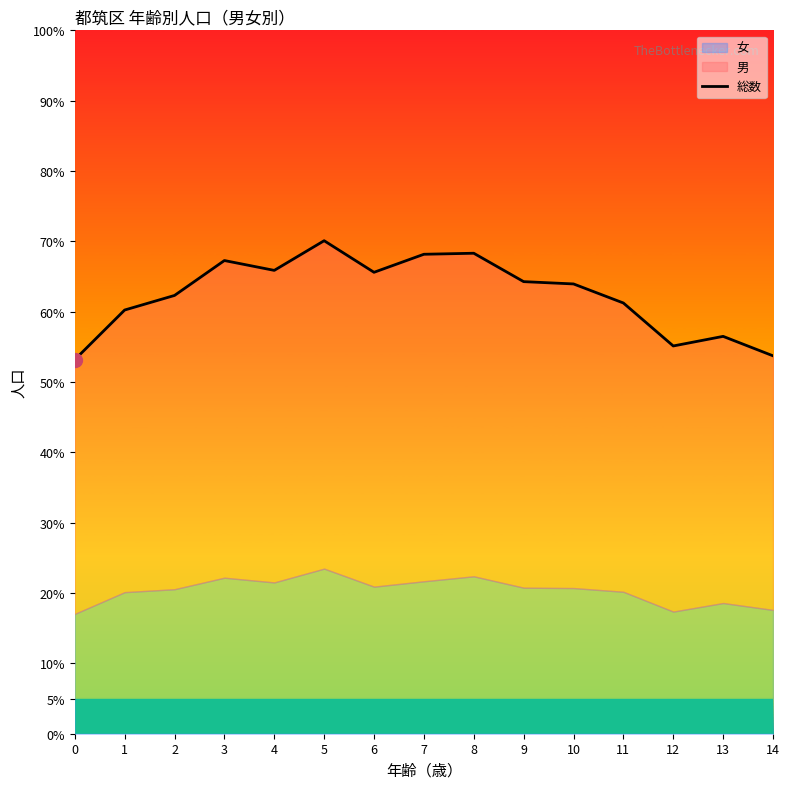

The chart shows a value of 3032 at 12. True or false?

True